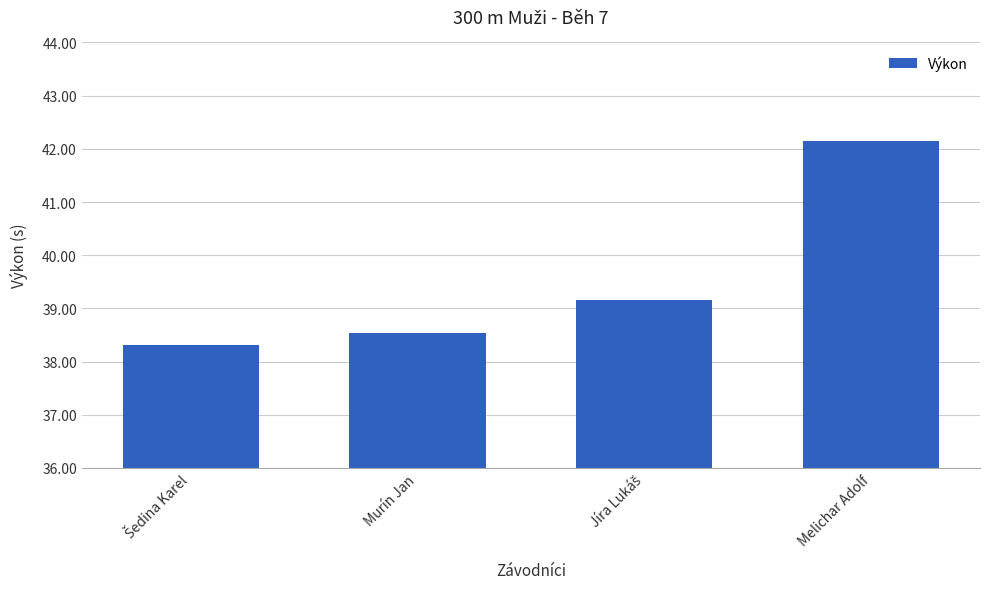

What is the label of the 1st bar from the right?

Melichar Adolf